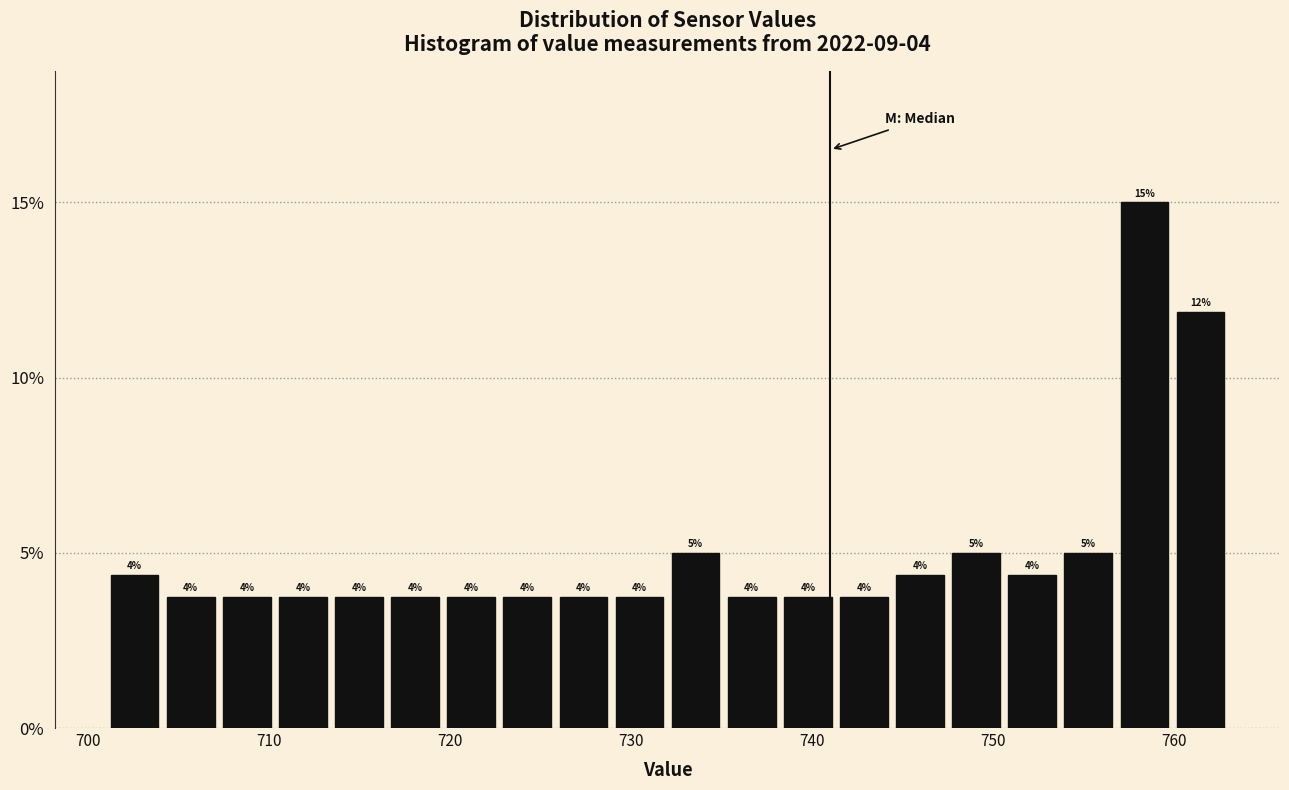

Around what value on the x-axis is the tallest bar? Give the approximate position of its centre, as read against the axis.

758